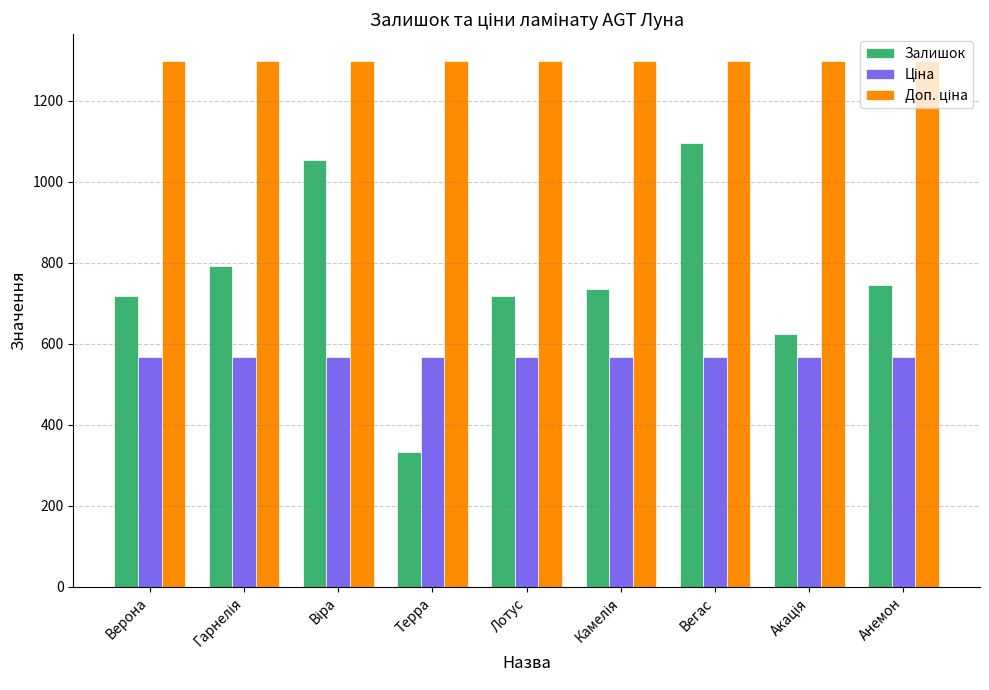

What is the spread (max minus min) of values at Терра?

965.6